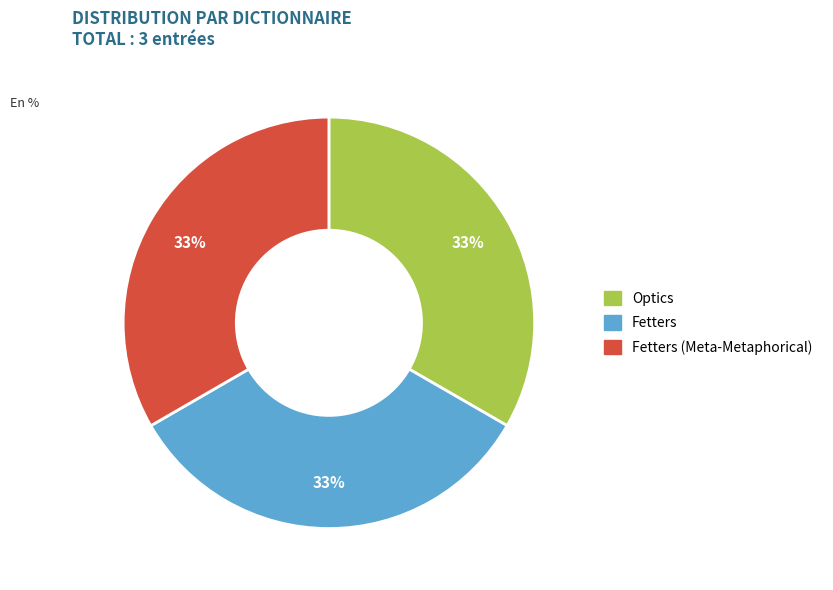

Does any single category account for the majority?

No